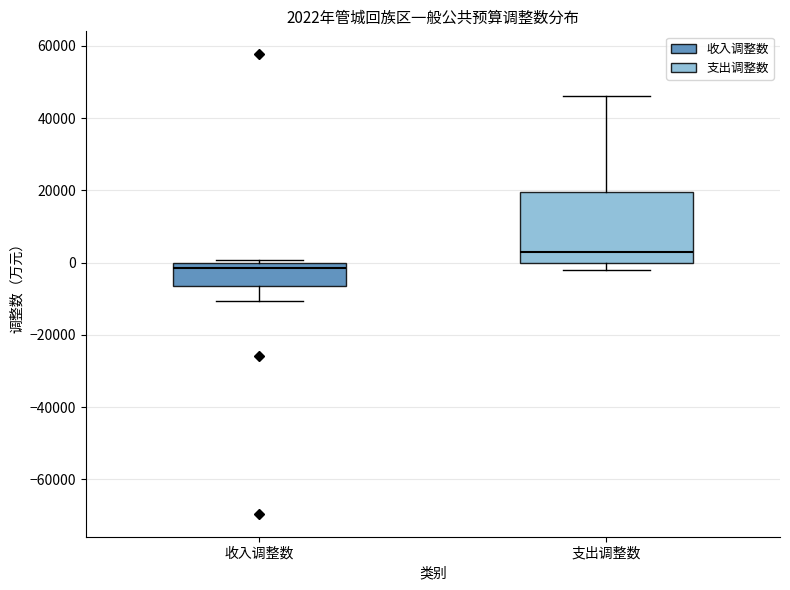

Which box's median line is the lowest?

收入调整数